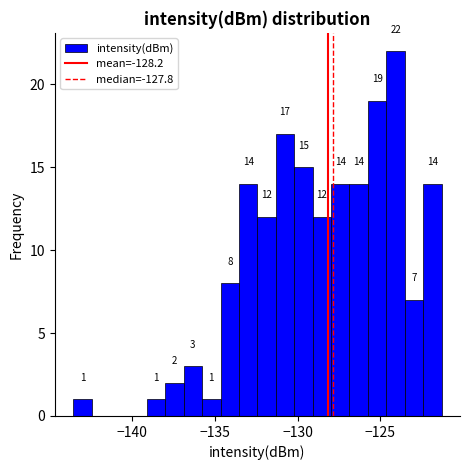

Around what value on the x-axis is the tallest bar? Give the approximate position of its centre, as read against the axis.

-124.0